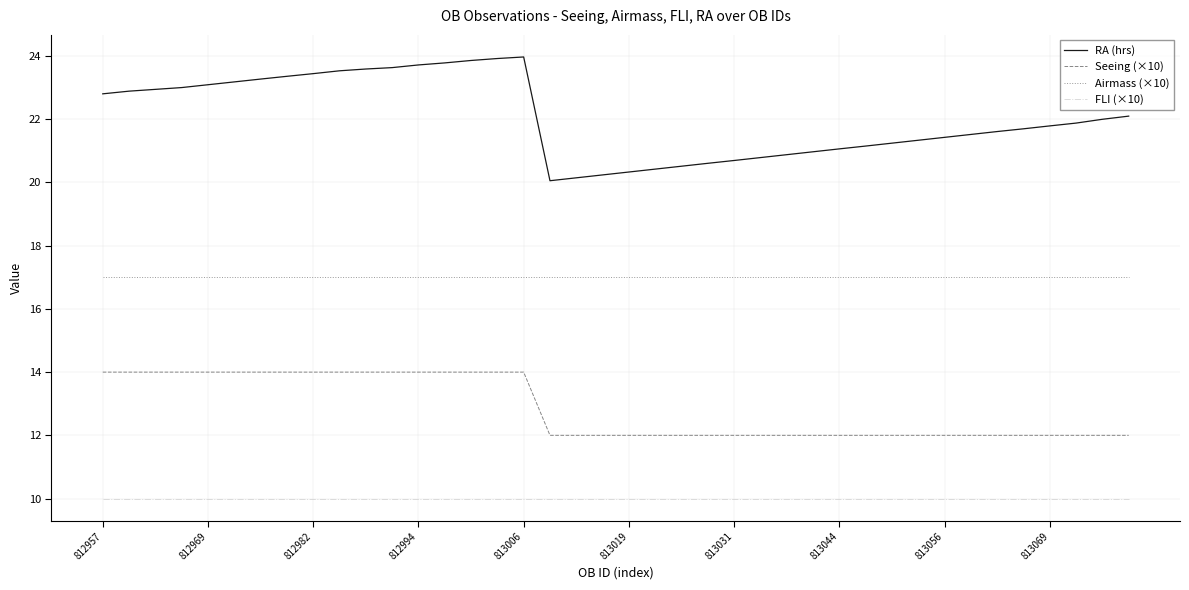

Count the number of data series in this chart.

4